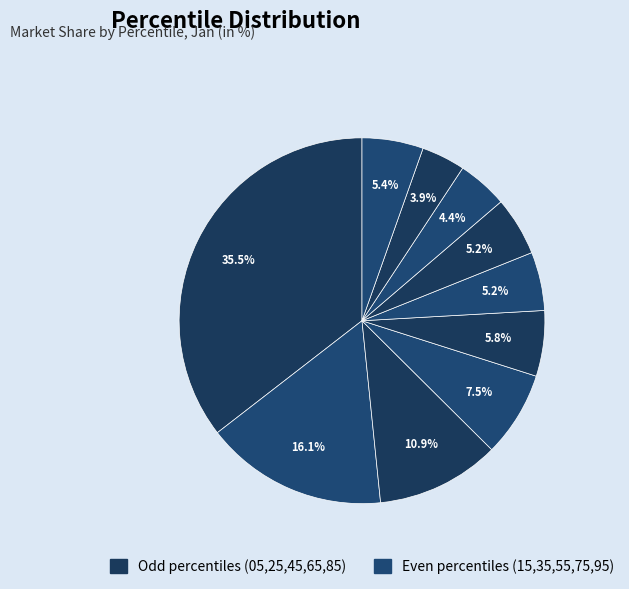

Which slice is the largest?

pct05